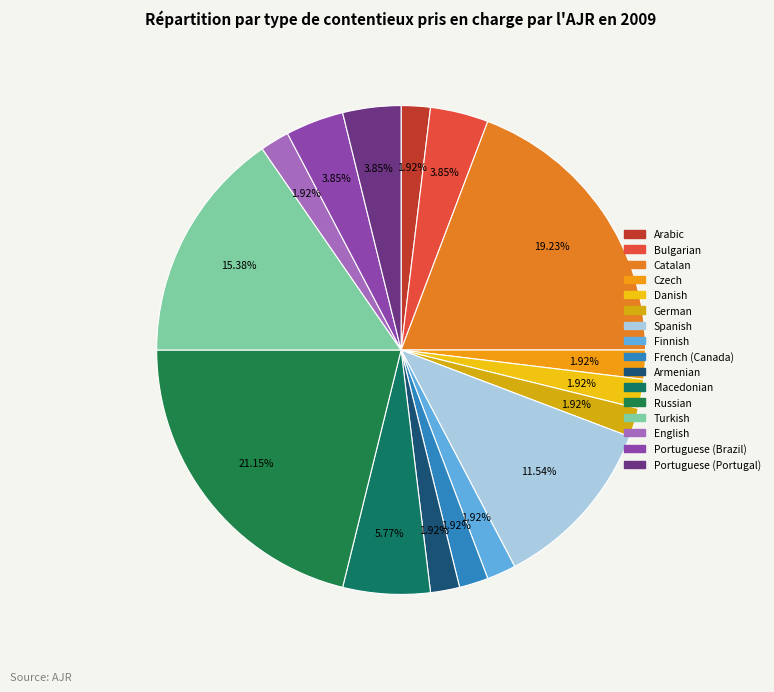

Which slice is the largest?

Russian